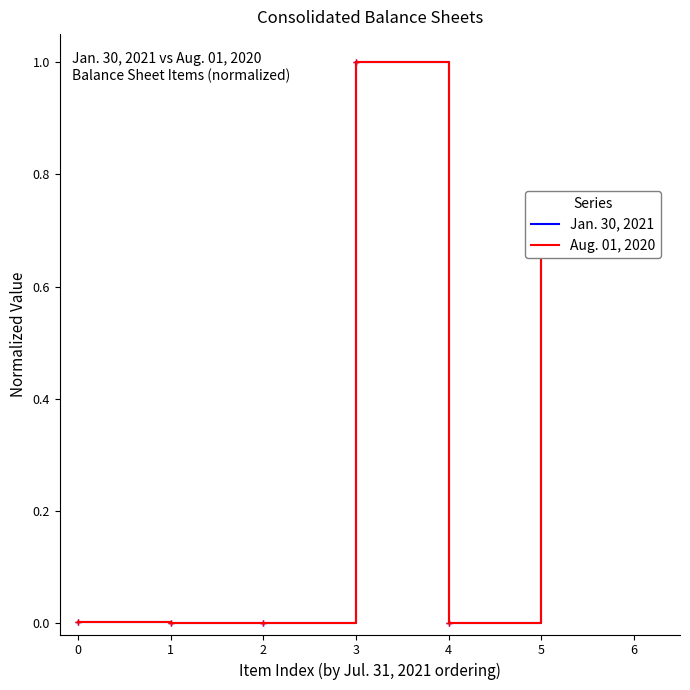

The Aug. 01, 2020 series shows 0.7 at 2. True or false?

False